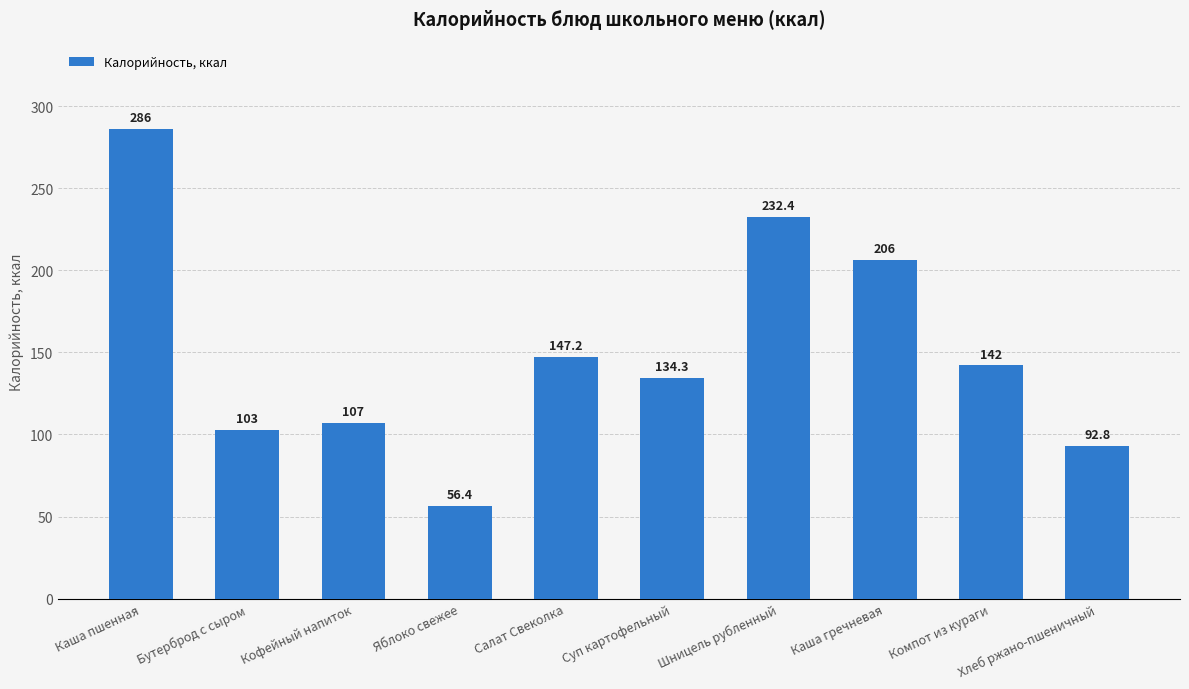

Reading left to right, transcribe all the data shown in this chart.

Каша пшенная=286.0	Бутерброд с сыром=103.0	Кофейный напиток=107.0	Яблоко свежее=56.4	Салат Свеколка=147.2	Суп картофельный=134.3	Шницель рубленный=232.4	Каша гречневая=206.0	Компот из кураги=142.0	Хлеб ржано-пшеничный=92.8